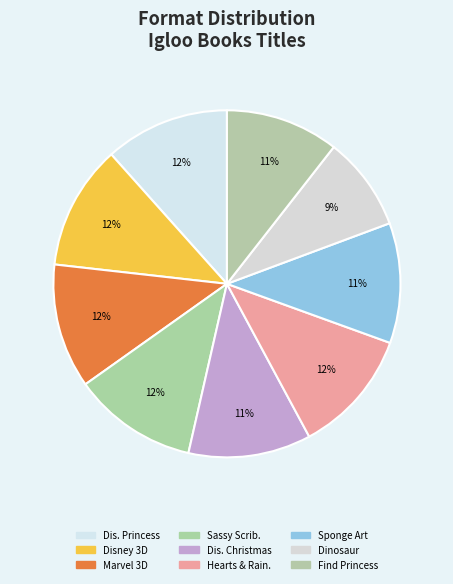

How many segments does this pie chart have?

9